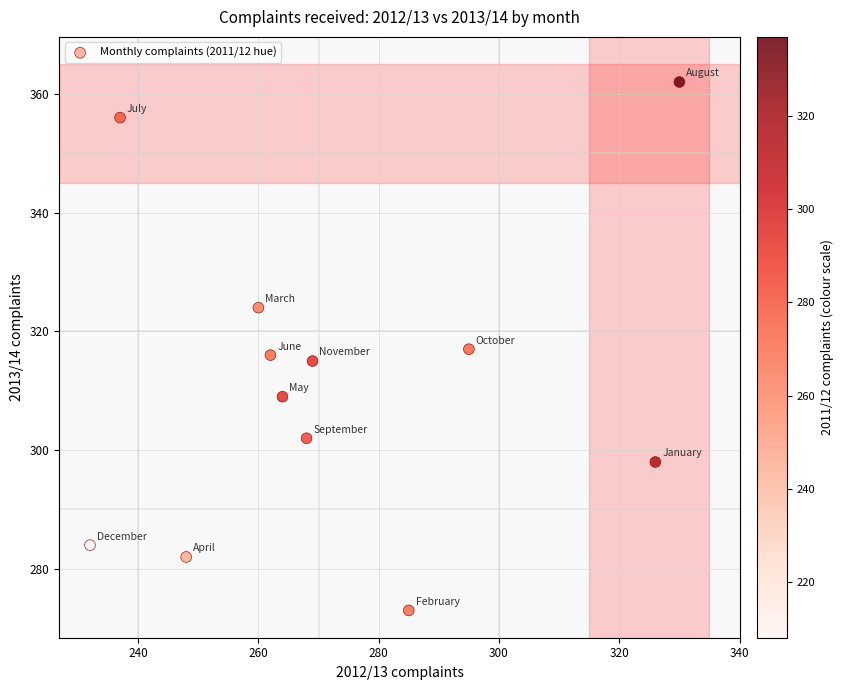

What is the average Y value?

312